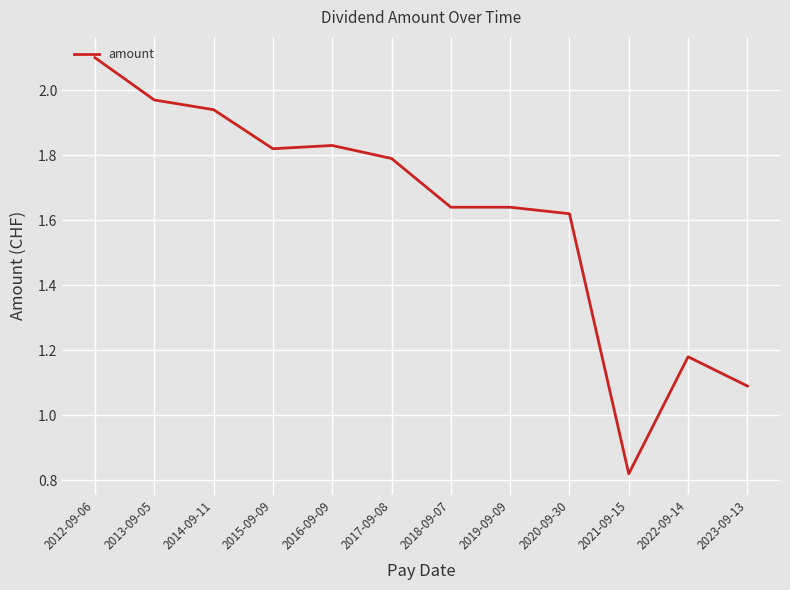

Which has a higher value, 2019-09-09 or 2014-09-11?

2014-09-11